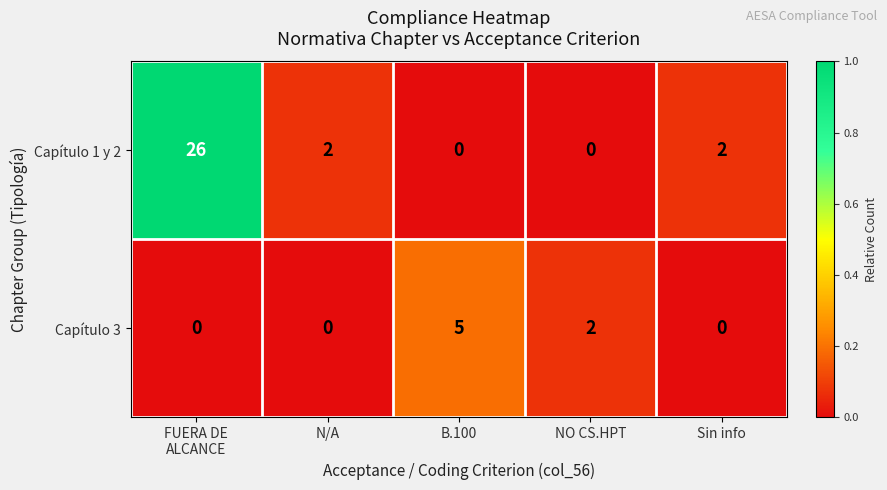

Which series changed the most between N/A and B.100?

Capítulo 3